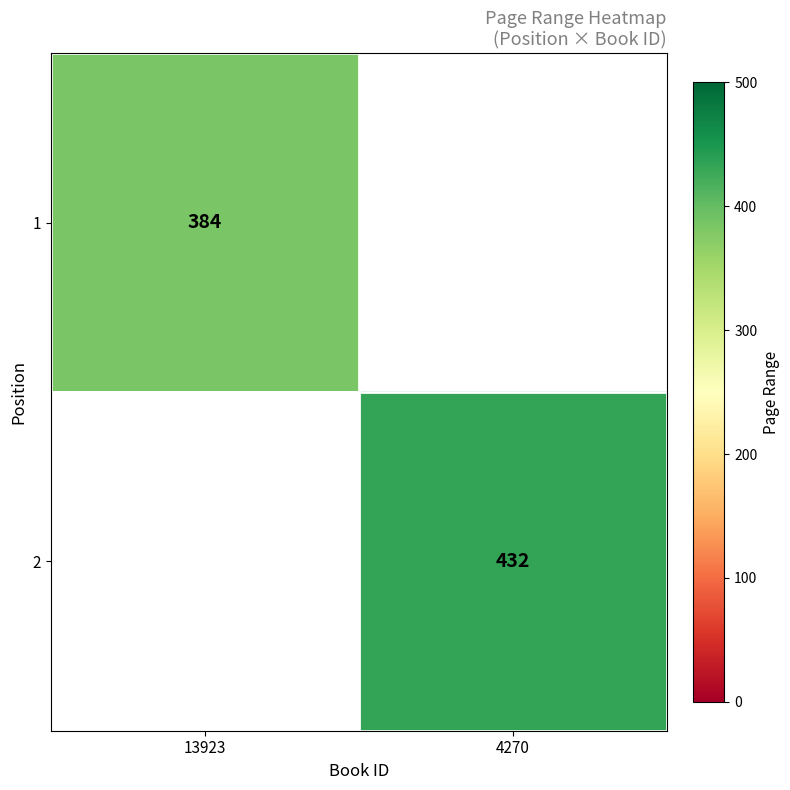

Is the value of 2 at 4270 greater than the value of 1 at 13923?

Yes